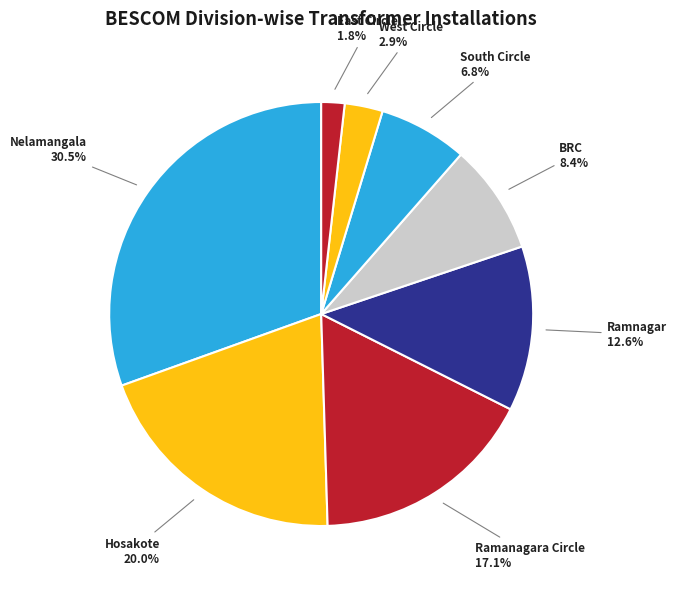

How many slices are in this pie chart?

8